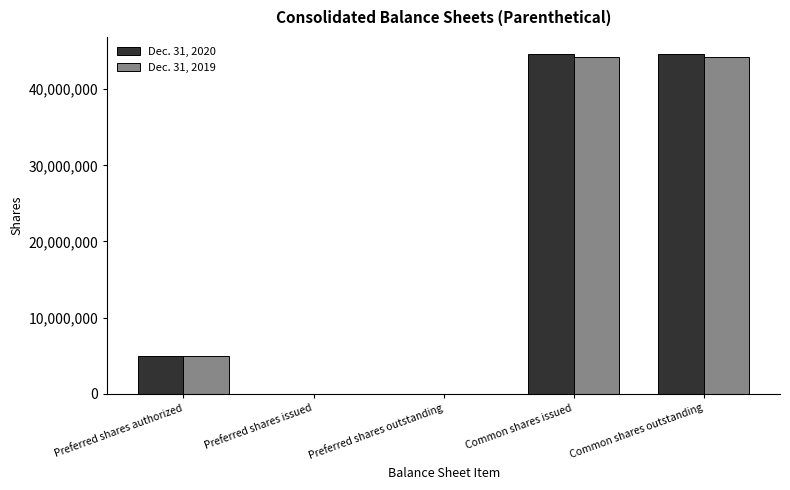

Is the value of Dec. 31, 2019 at Common shares outstanding greater than the value of Dec. 31, 2020 at Preferred shares outstanding?

Yes